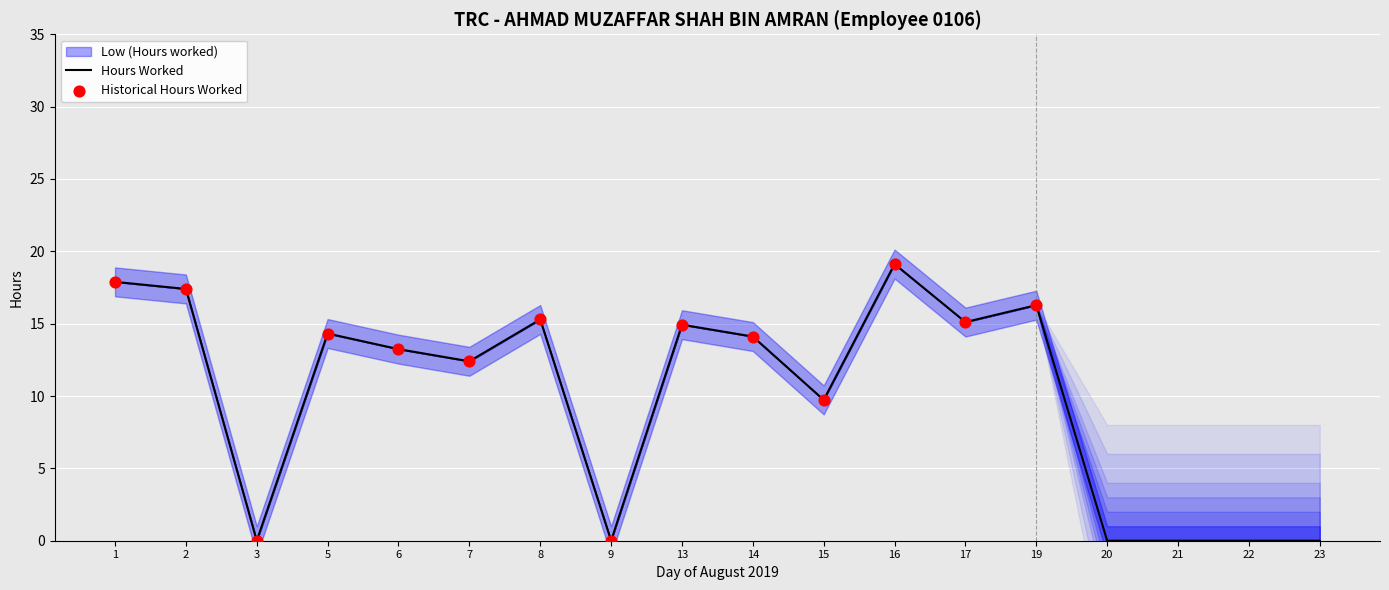

What is the total value across all series at 5?

55.0